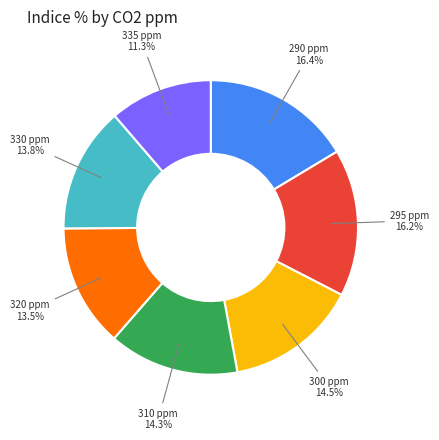

To the nearest percent, what is the average slice percentage?

14%